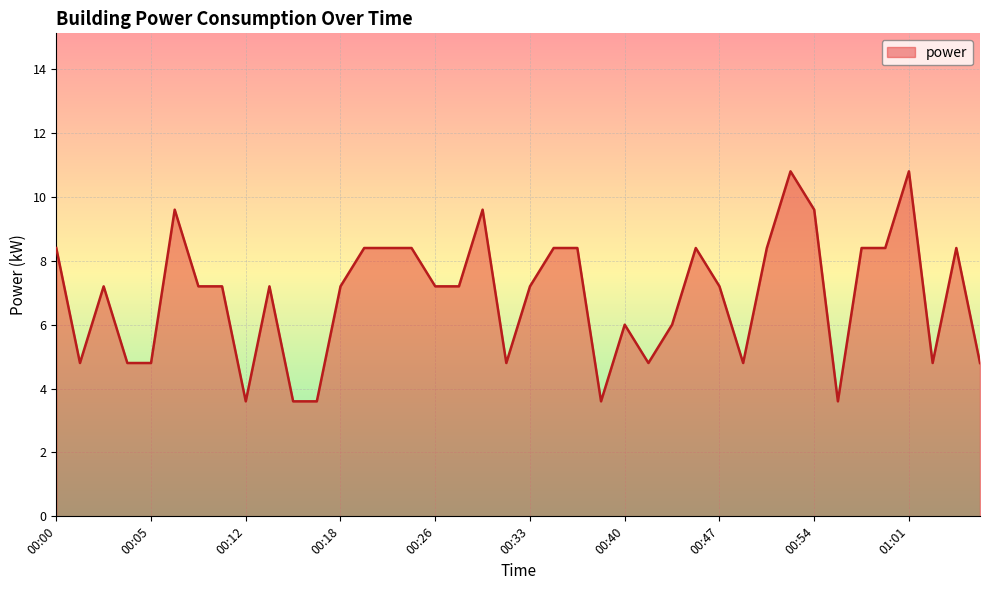

Reading left to right, what are all the values shown in this chart?

8.4	4.8	7.2	4.8	4.8	9.6	7.2	7.2	3.6	7.2	3.6	3.6	7.2	8.4	8.4	8.4	7.2	7.2	9.6	4.8	7.2	8.4	8.4	3.6	6.0	4.8	6.0	8.4	7.2	4.8	8.4	10.8	9.6	3.6	8.4	8.4	10.8	4.8	8.4	4.8